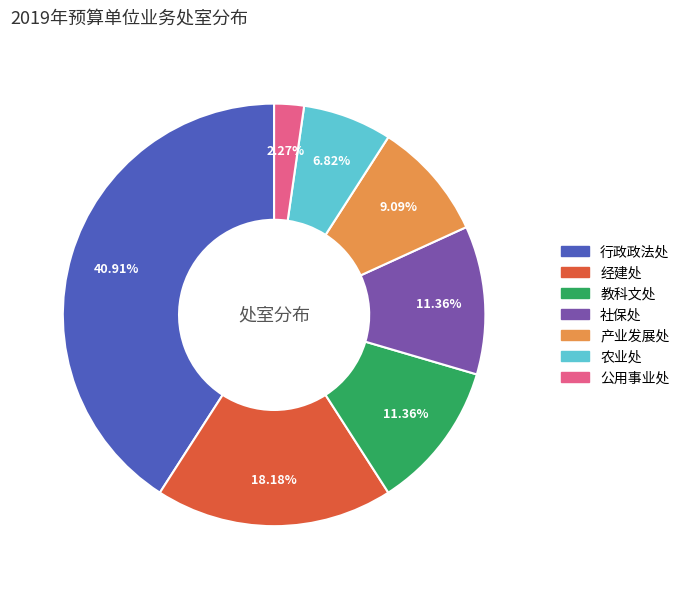

What percentage do 行政政法处 and 教科文处 together represent?

52.3%